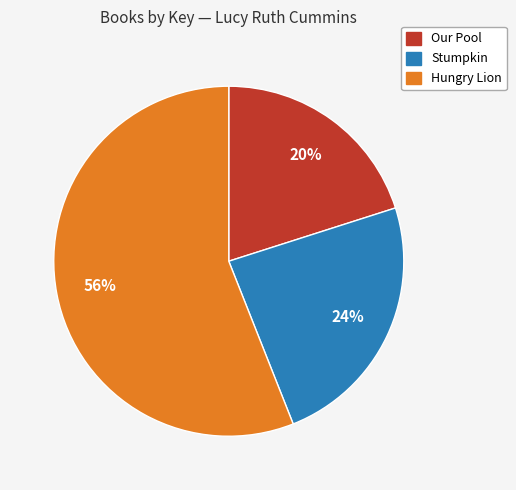

Is there any slice that represents more than half of the pie?

Yes